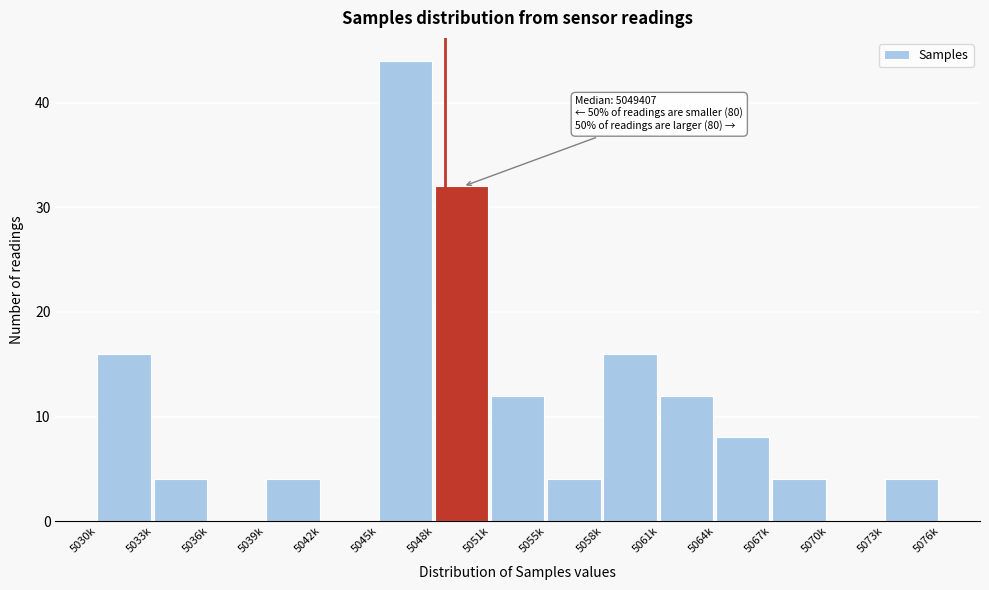

Reading right to left, list all the values displayed in this chart.

5073k=4	5070k=0	5067k=4	5064k=8	5061k=12	5058k=16	5055k=4	5051k=12	5048k=32	5045k=44	5042k=0	5039k=4	5036k=0	5033k=4	5030k=16